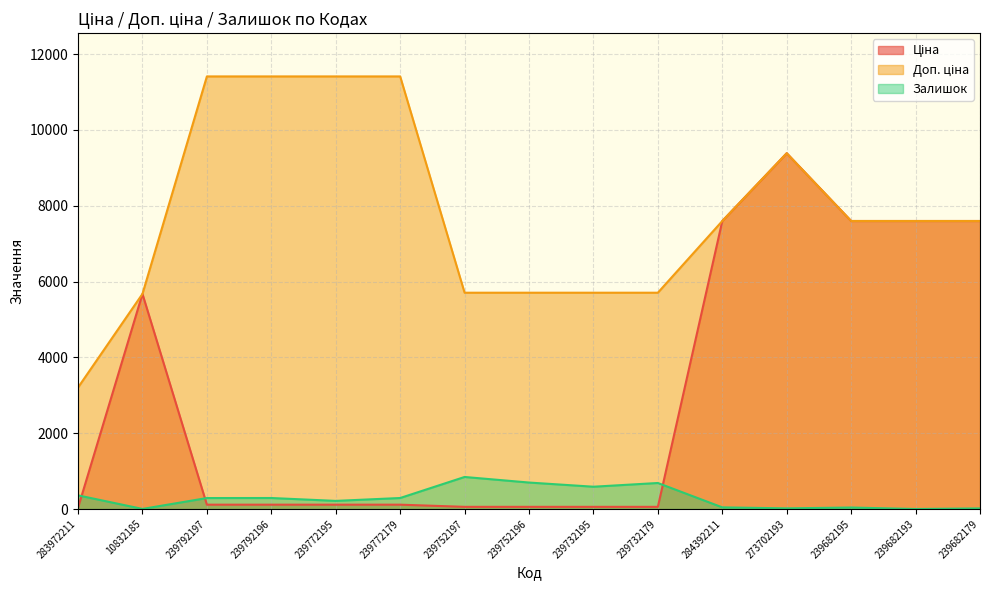

What is the sum of the Доп. ціна values at 239772179 and 239772195?

22820.0